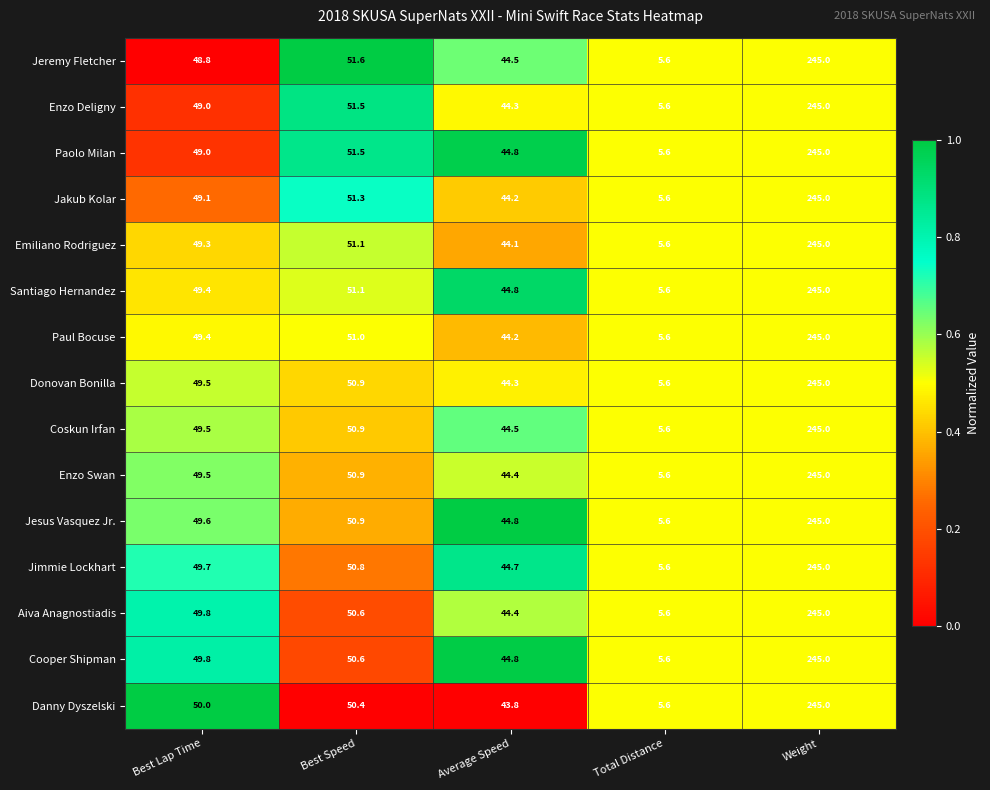

What value does the Enzo Swan series have at Best Speed?

50.9